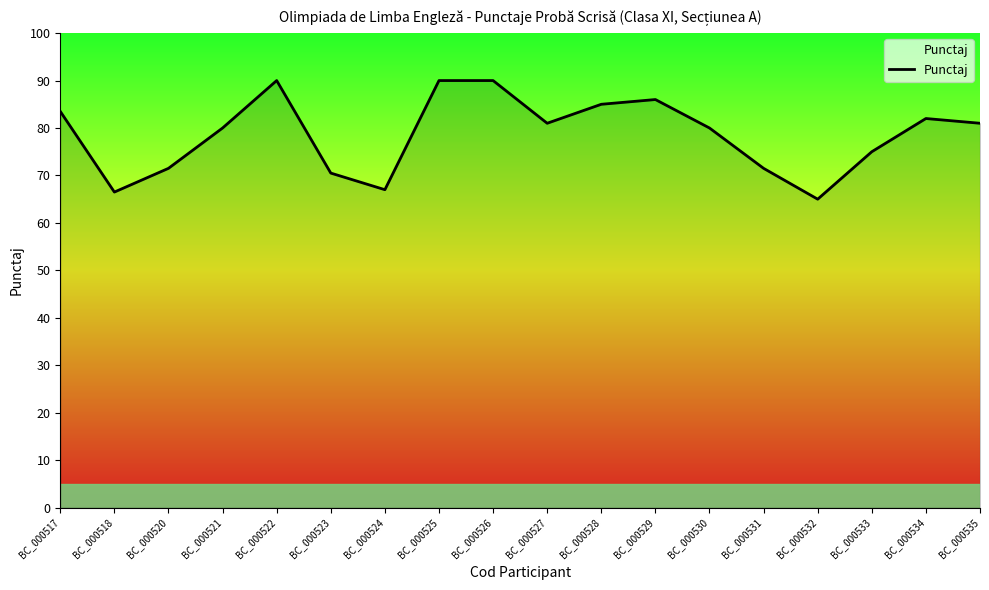

True or false: the data shows 65.0 at BC_000532.

True